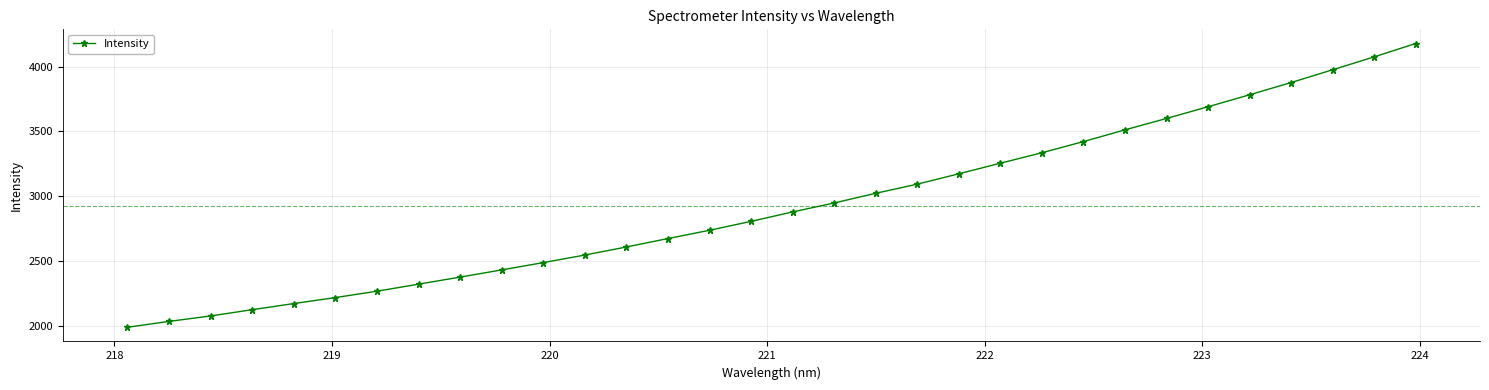

What is the average value?

2927.4